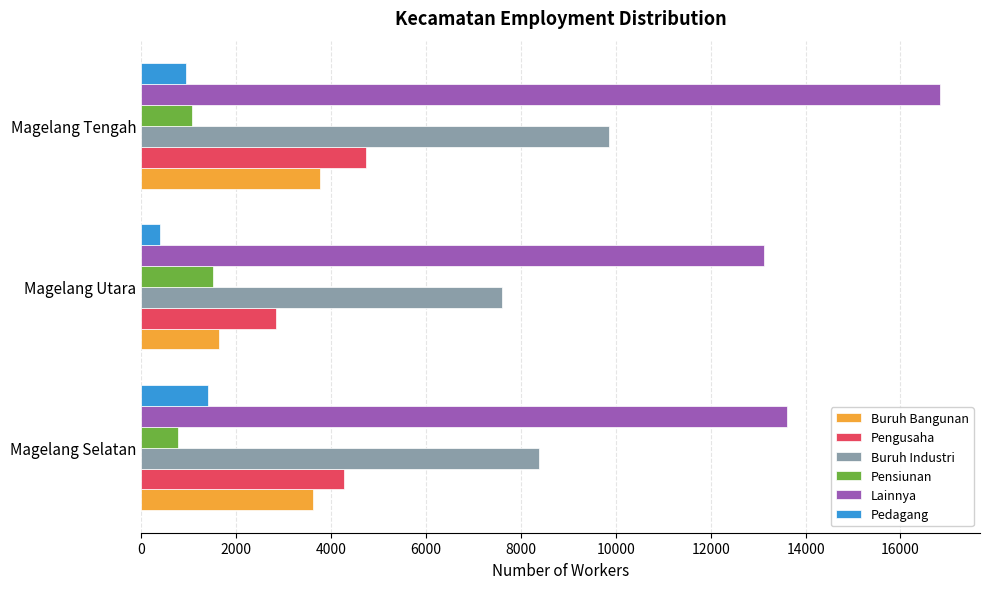

What is the difference between the maximum and minimum values in the Pedagang series?

1008